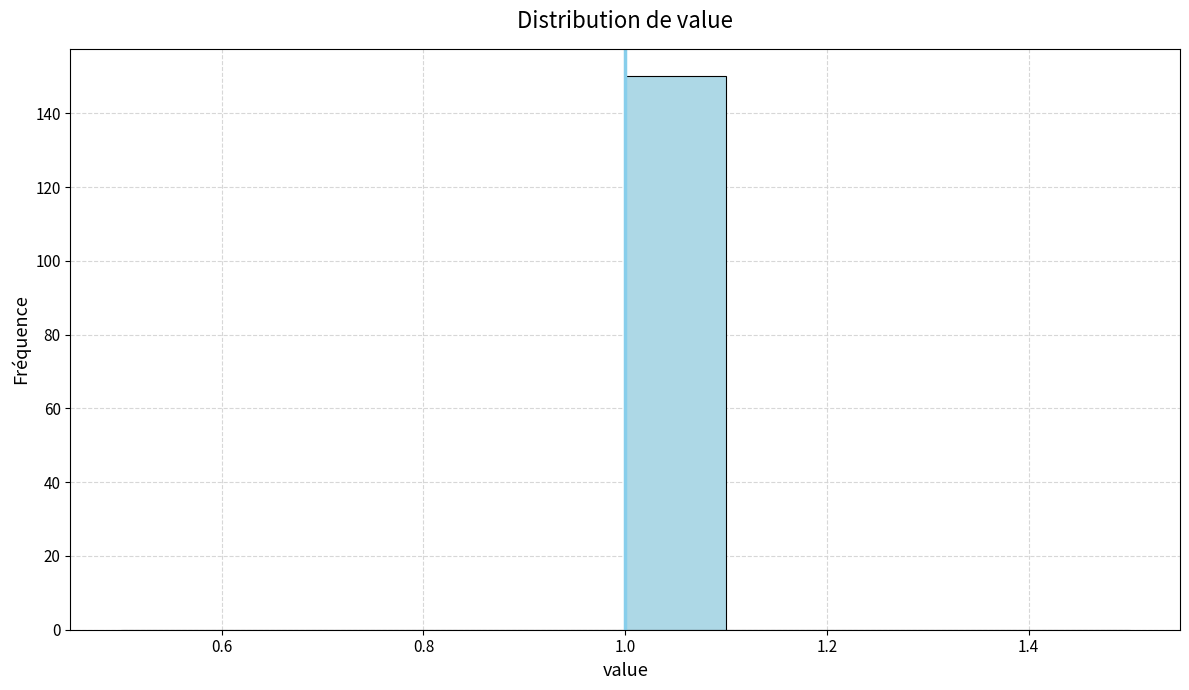

Reading left to right, transcribe this chart: for each bar, give the range it covers on the x-axis and its height. The values are not printed on the chart, so give them approximately, as read against the axis.

0.5 to 0.6: 0
0.6 to 0.7: 0
0.7 to 0.8: 0
0.8 to 0.9: 0
0.9 to 1.0: 0
1.0 to 1.1: 150
1.1 to 1.2: 0
1.2 to 1.3: 0
1.3 to 1.4: 0
1.4 to 1.5: 0